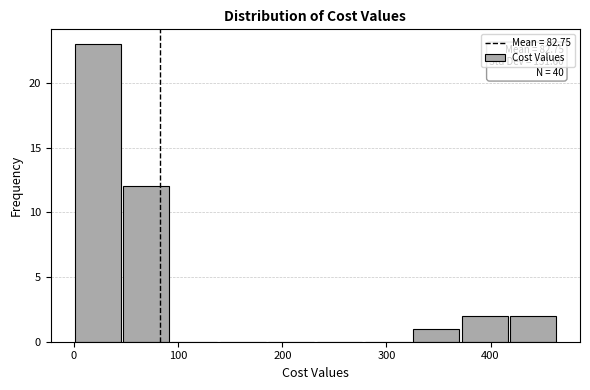

Over which range of the x-axis is the bar tallest?

0 to 50